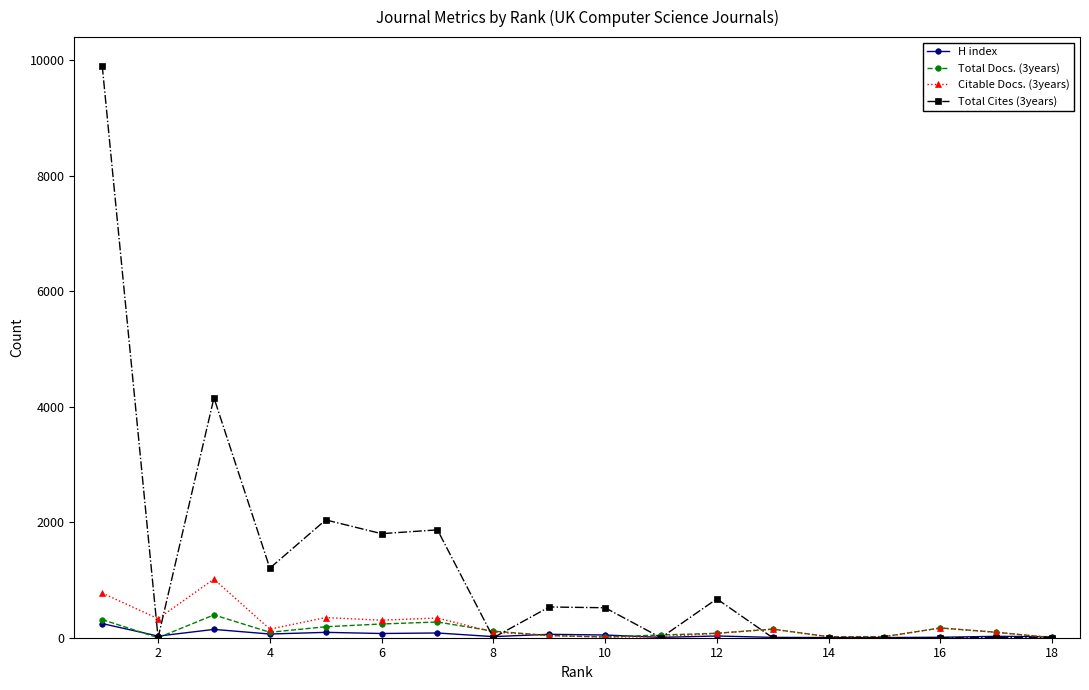

Which series has the largest total across all categories?

Total Cites (3years)